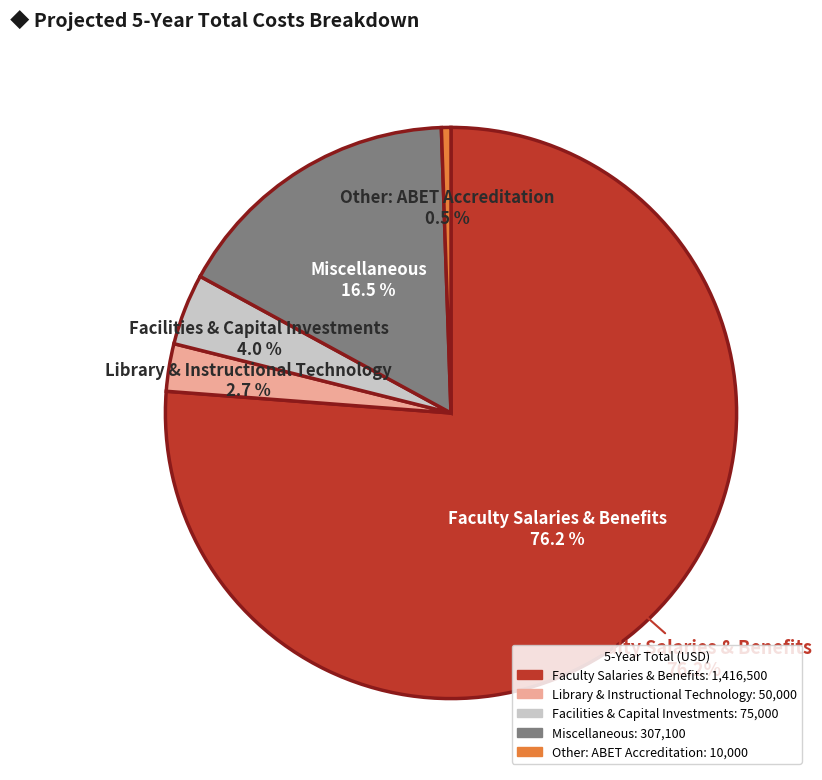

Does Facilities & Capital Investments represent more than half of the total?

No